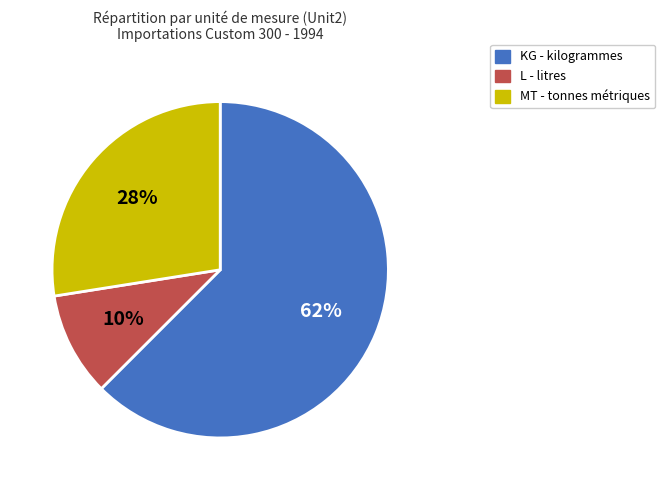

Does any single category account for the majority?

Yes